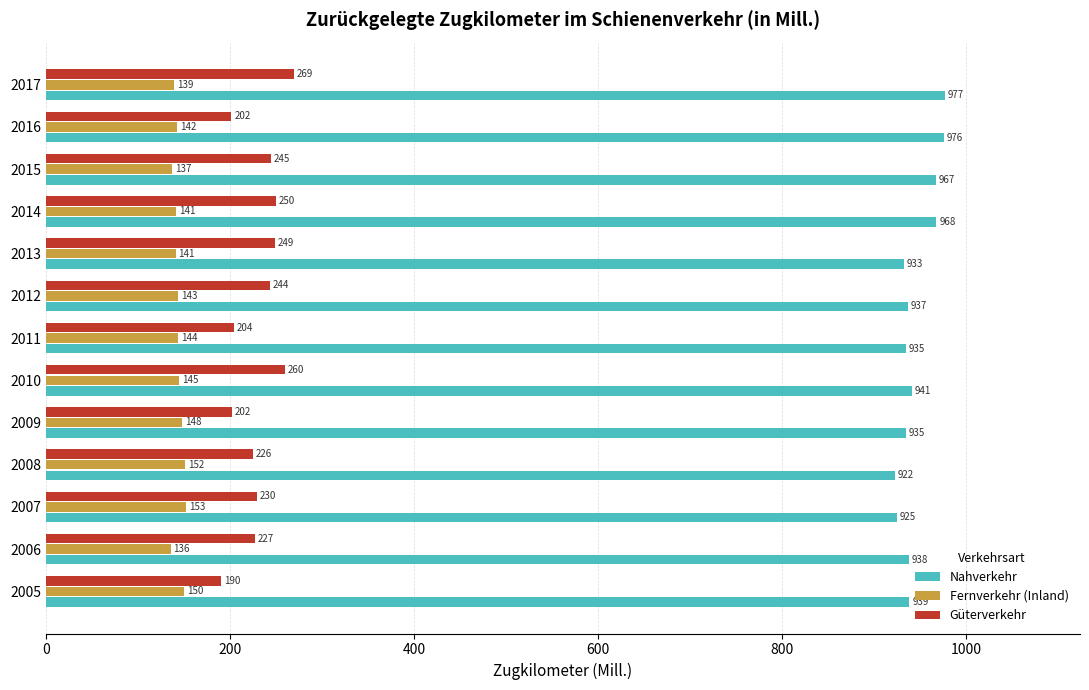

What are all the series names shown in the legend?

Nahverkehr, Fernverkehr (Inland), Güterverkehr